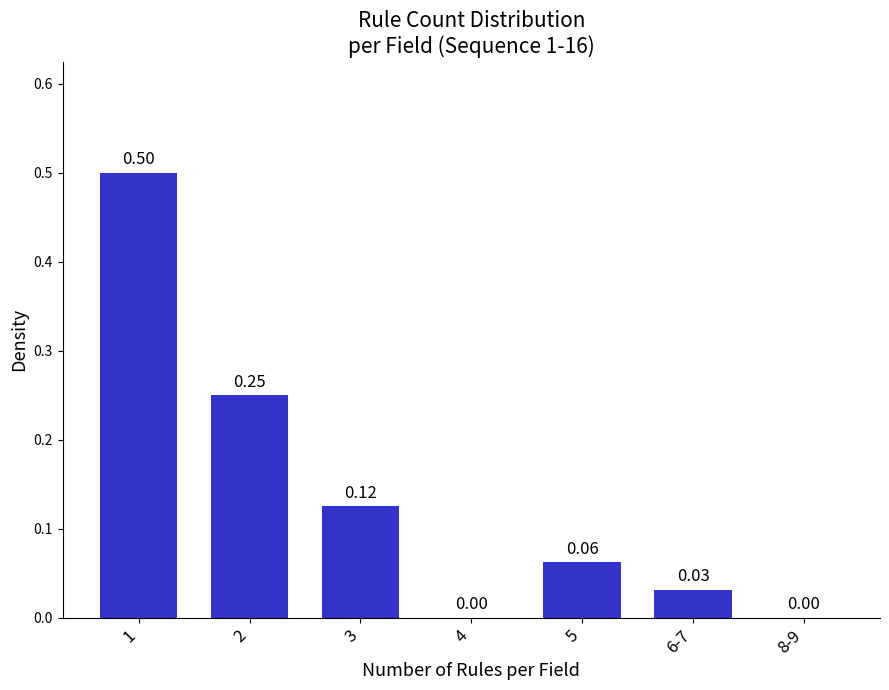

Which has a higher value, 5 or 8-9?

5